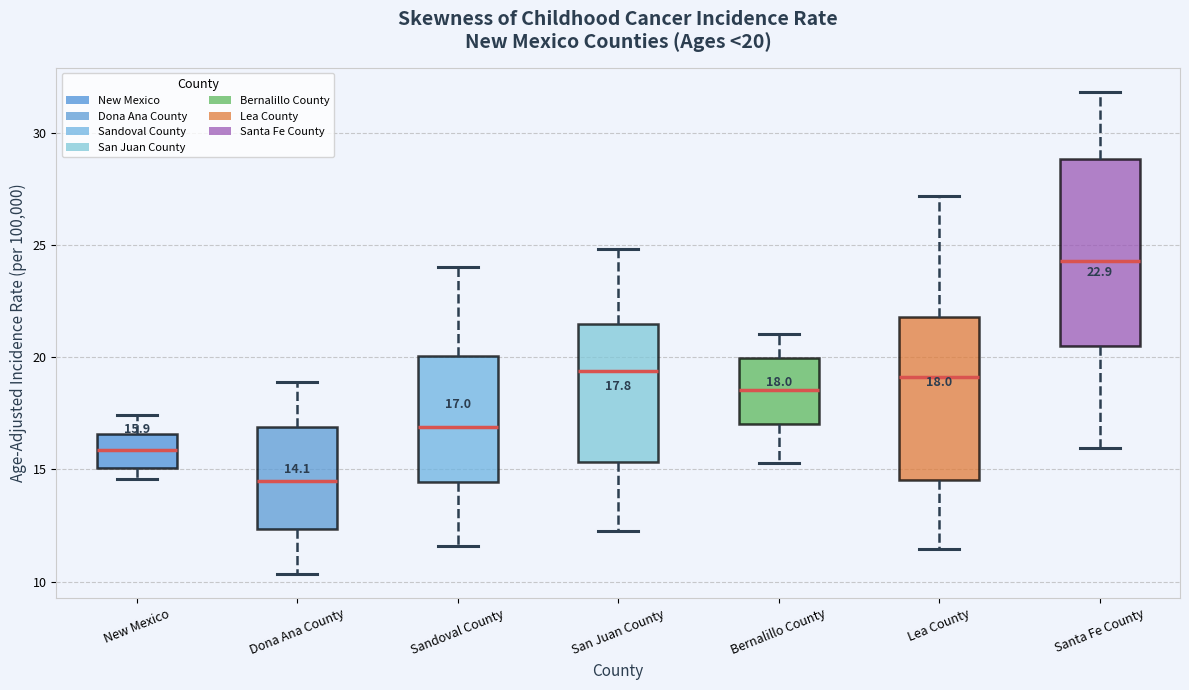

Comparing the boxes themselves (not the whiskers), which one is the tallest?

Santa Fe County